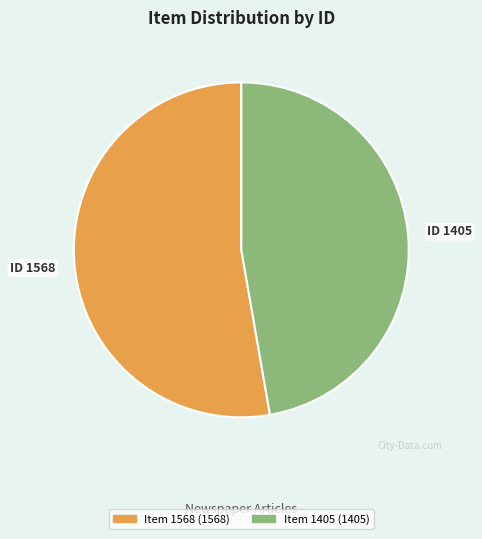

True or false: Item 1568 accounts for 60% of the total.

False